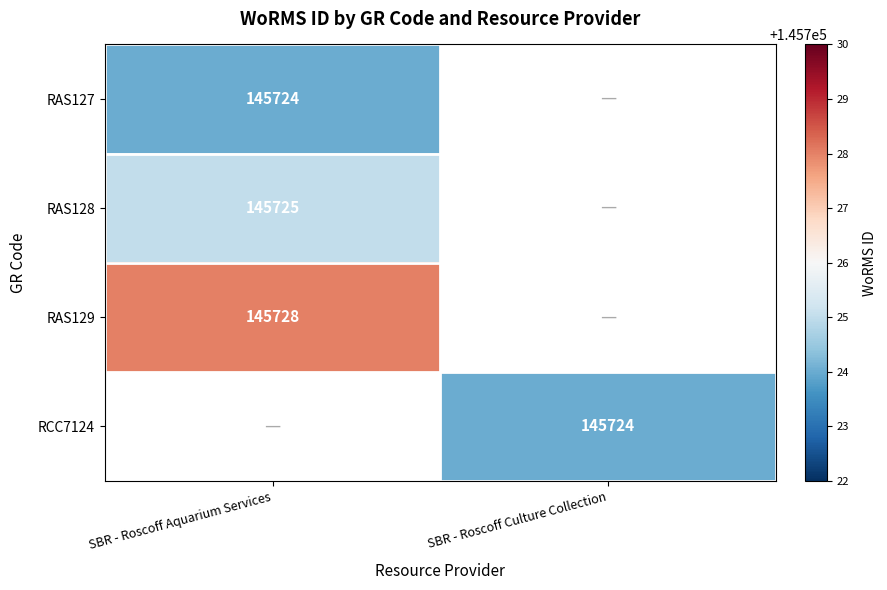

What is the smallest value displayed?

145724.0